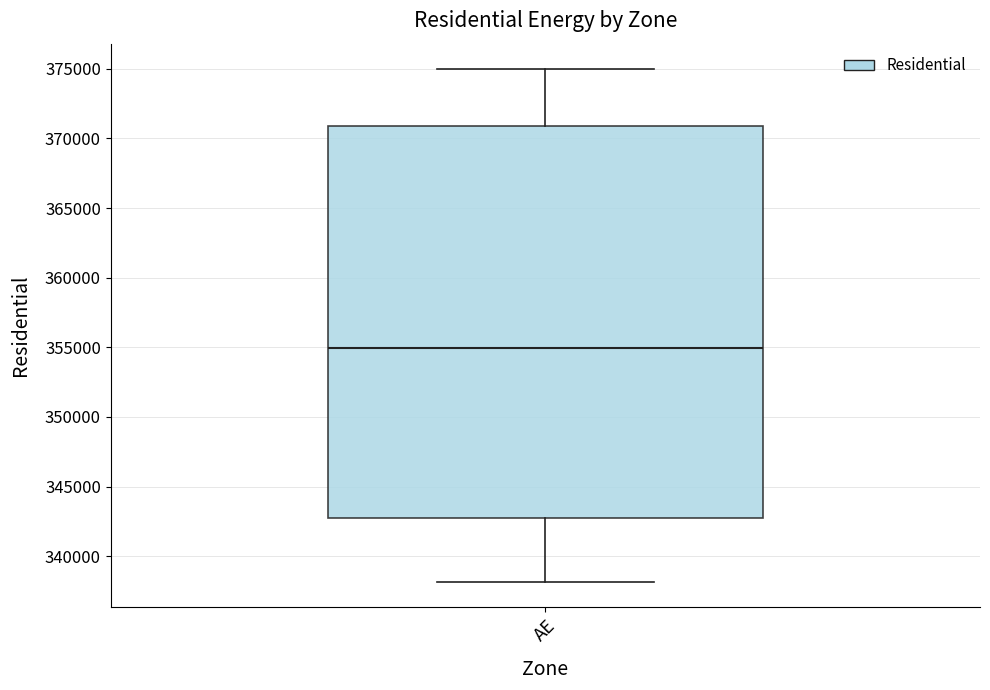

Where does the median line of the box for AE sit on the y-axis? The values are not printed on the chart, so give them approximately, as read against the axis.

355000